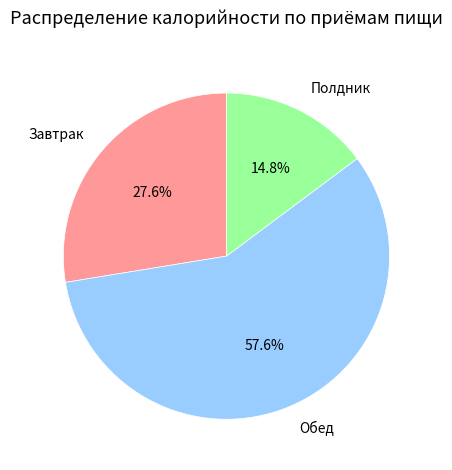

Is it true that Полдник is 15% of the pie?

True